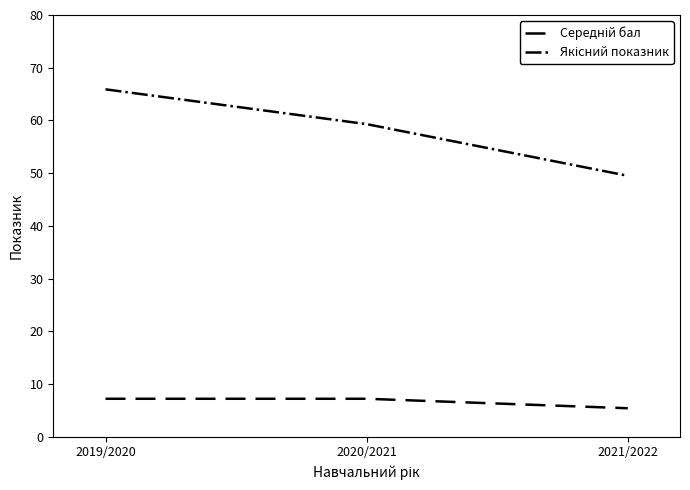

What is the minimum value shown in the chart?

5.4